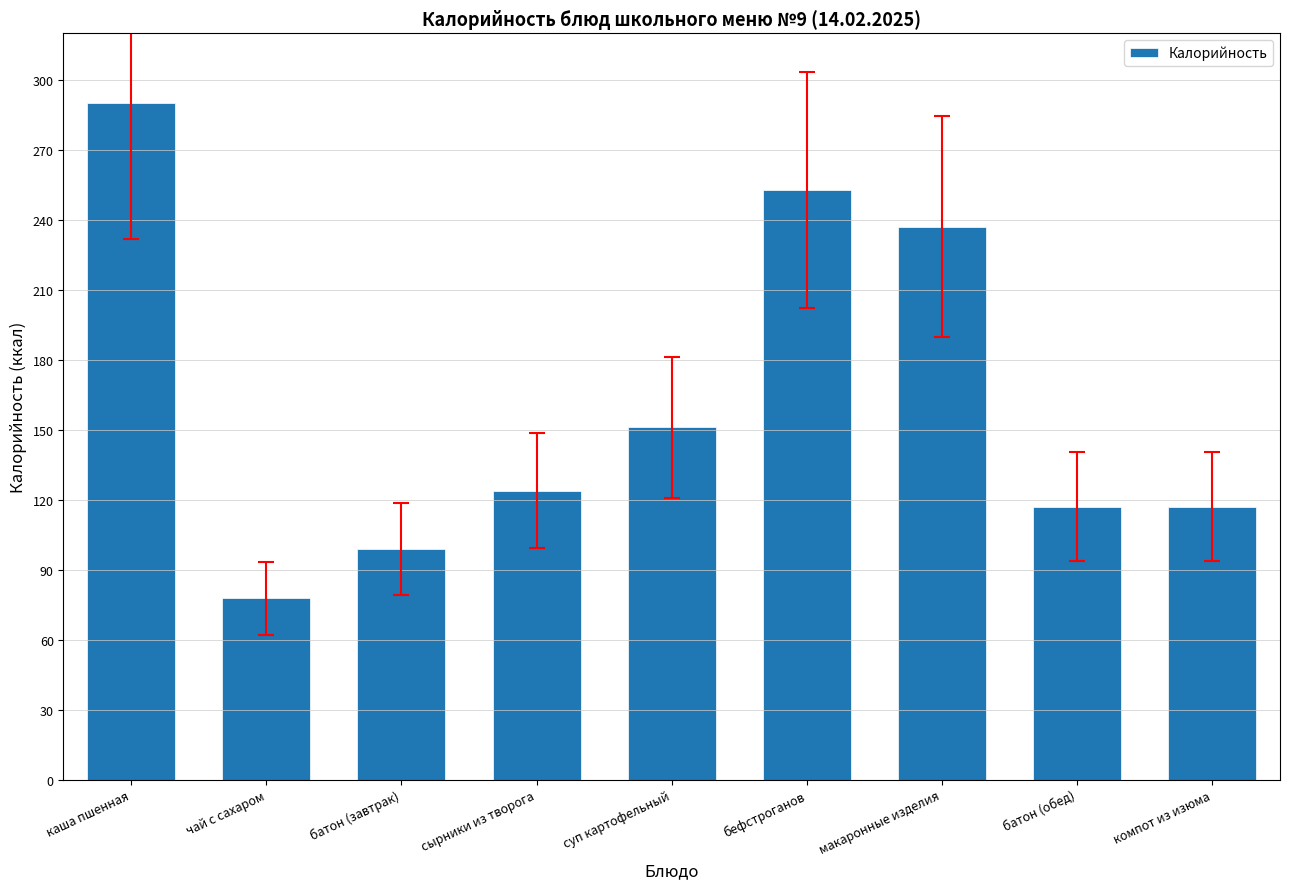

What is the difference between the values at бефстроганов and чай с сахаром?

175.3